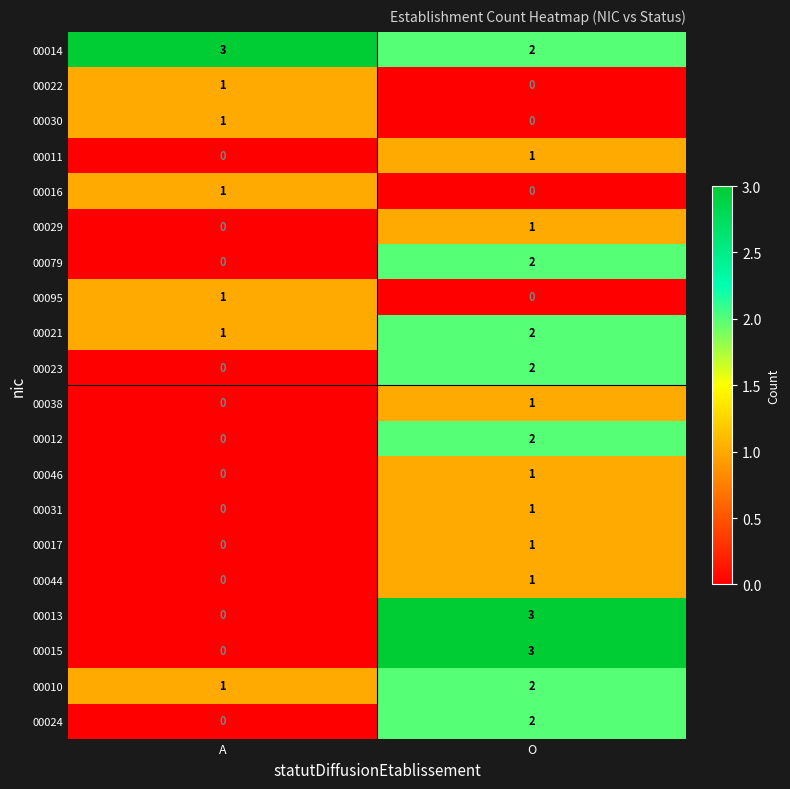

Is it true that 00010 equals 1 at O?

False